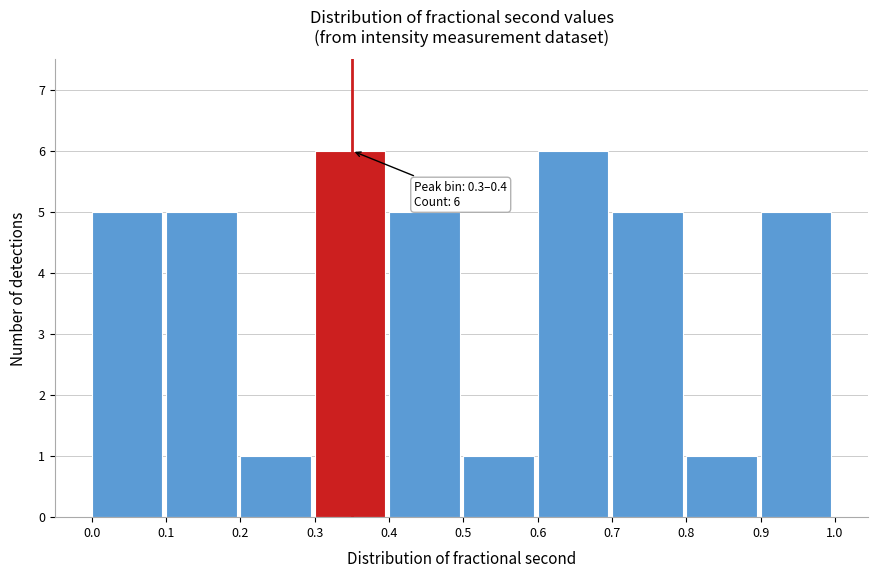

Reading left to right, extract all data points from this chart.

0.0=5	0.1=5	0.2=1	0.3=6	0.4=5	0.5=1	0.6=6	0.7=5	0.8=1	0.9=5